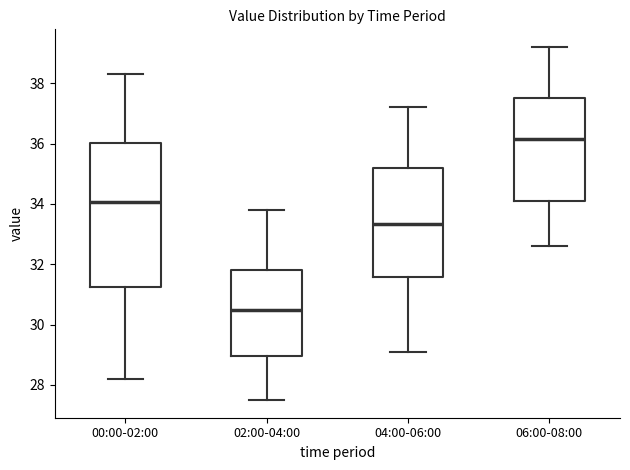

Reading left to right, read every box against the y-axis: the position of its median line, the range the box covers, and the ends of its whiskers. The values are not printed on the chart, so give them approximately, as read against the axis.

00:00-02:00: median 34.0, box 31.2 to 36.0, whiskers 28.2 to 38.4
02:00-04:00: median 30.6, box 29.0 to 31.8, whiskers 27.6 to 33.8
04:00-06:00: median 33.4, box 31.6 to 35.2, whiskers 29.2 to 37.2
06:00-08:00: median 36.2, box 34.2 to 37.6, whiskers 32.6 to 39.2